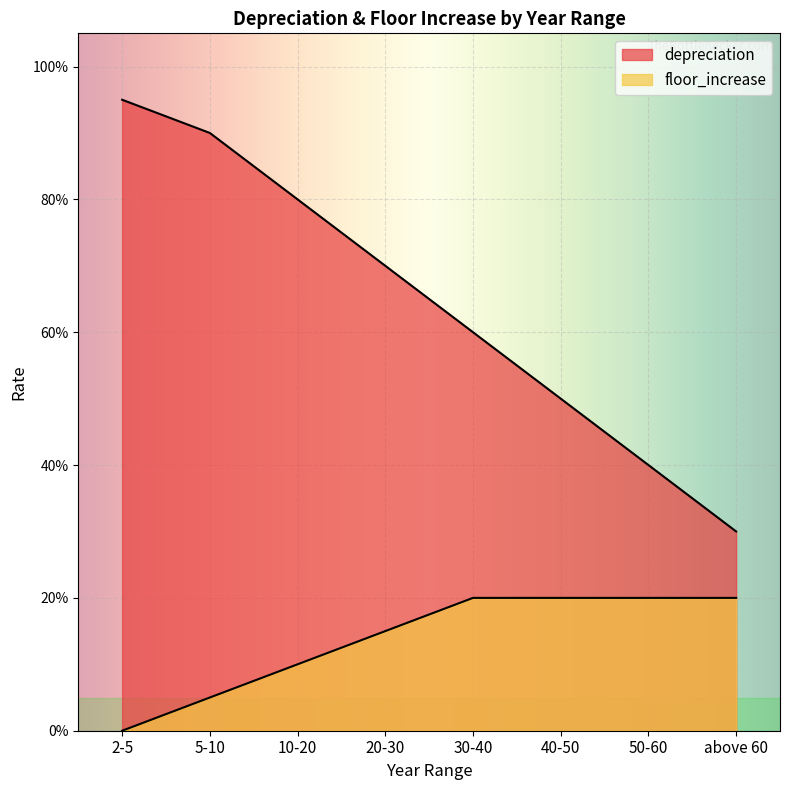

What is the total value across all series at 40-50?

0.7